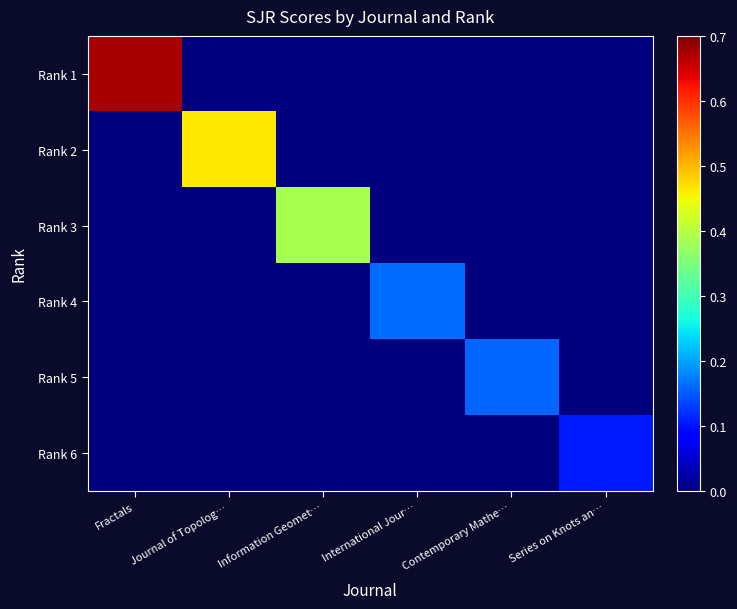

Which series has the largest total across all categories?

Rank 1